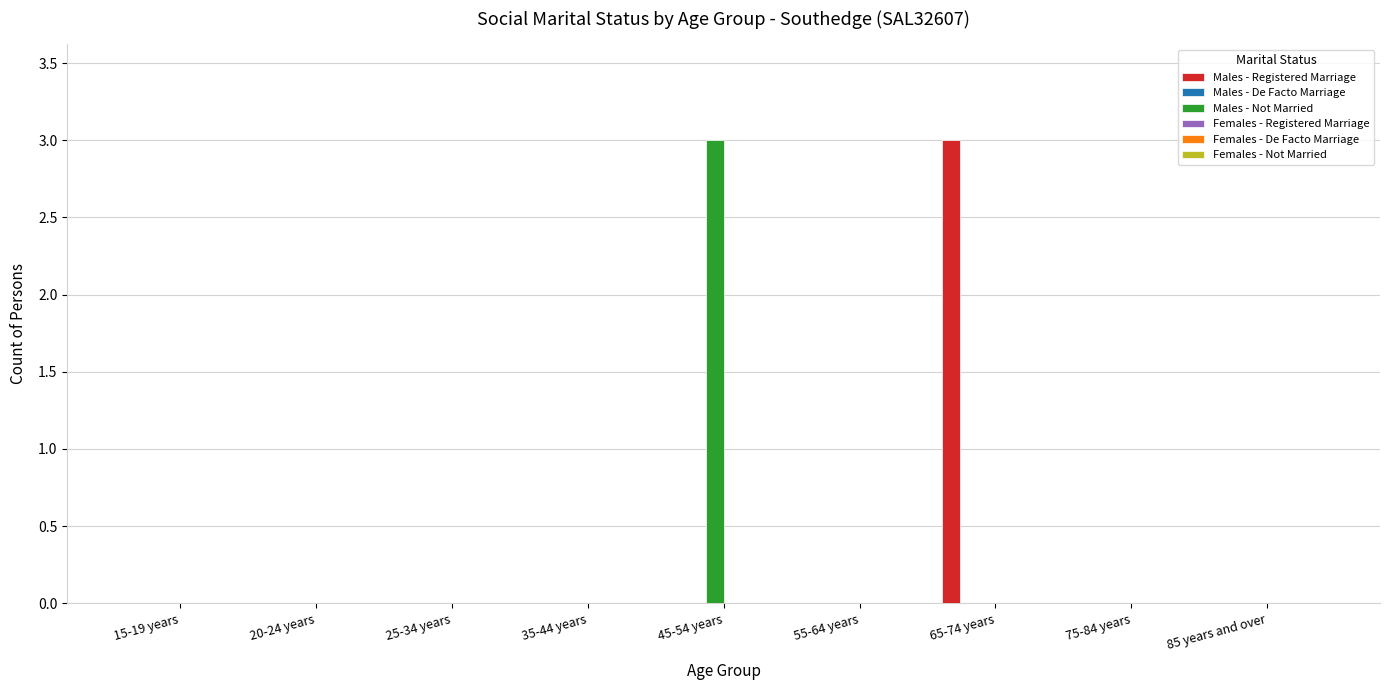

What is the sum of all Males - Not Married values?

3